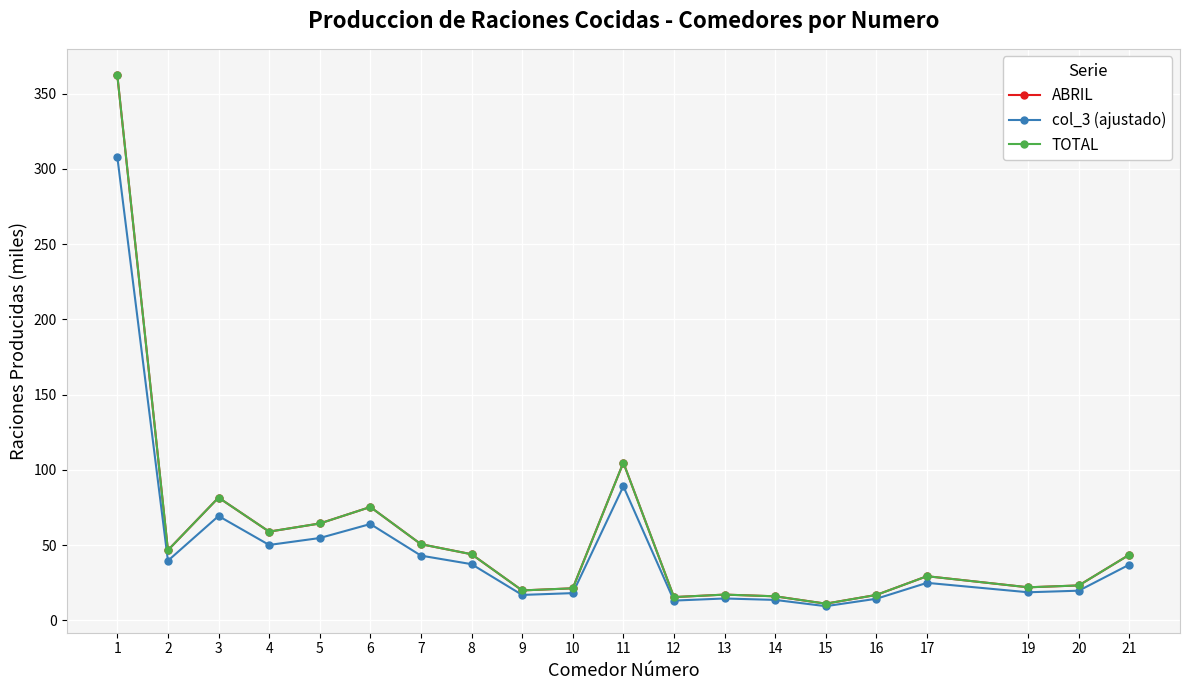

How many interior local peaks does the TOTAL series have?

5